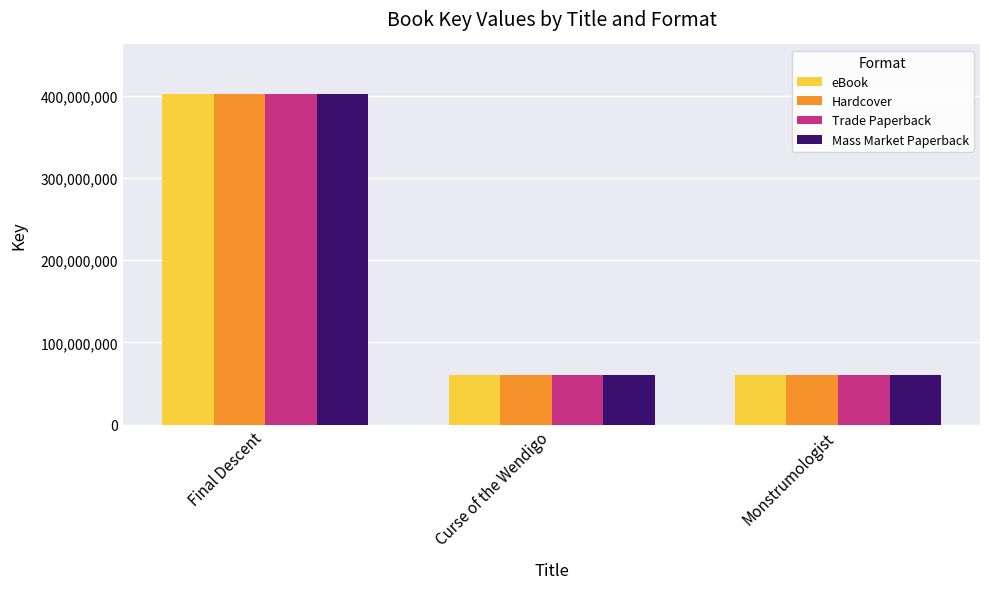

What is the maximum value for Trade Paperback?

401820597